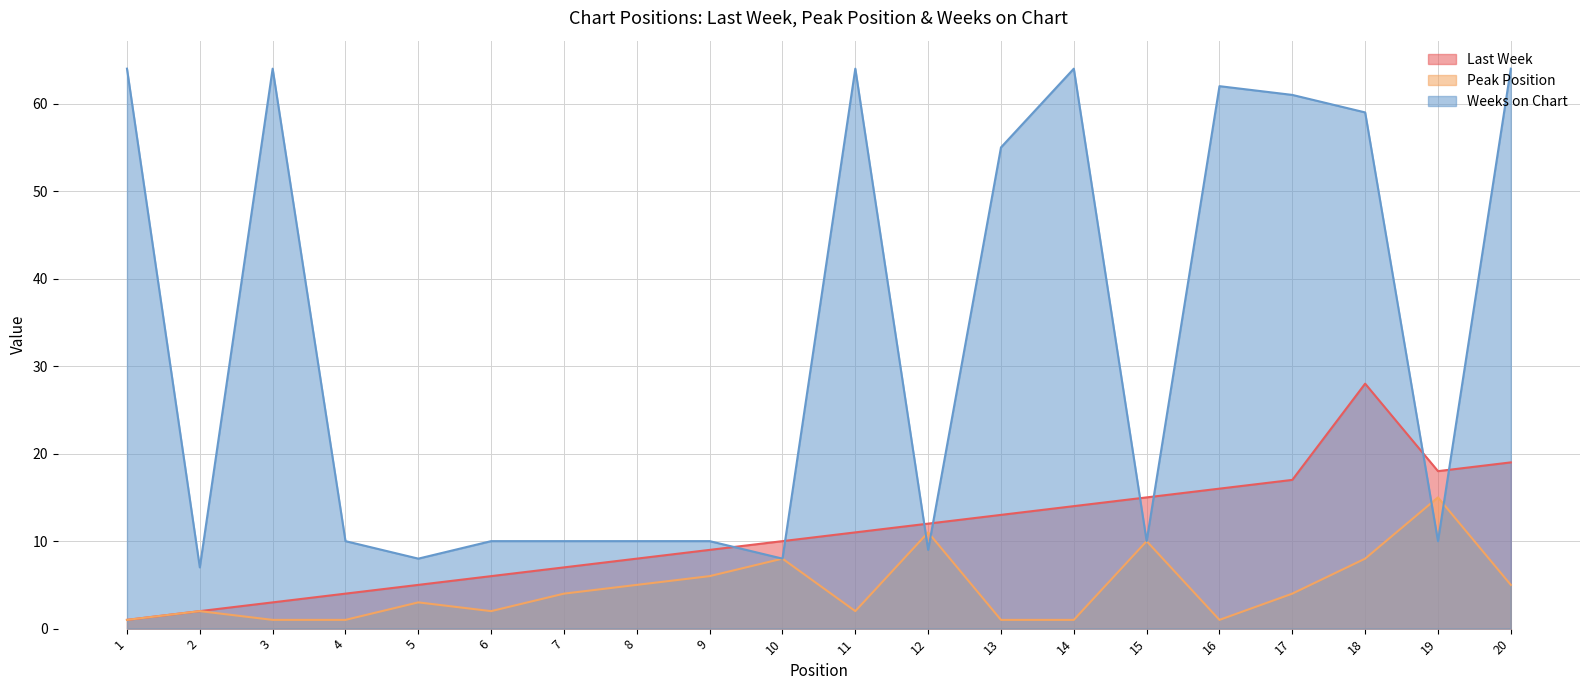

Rank the categories by Peak Position value from lowest to highest.

1, 3, 4, 13, 14, 16, 2, 6, 11, 5, 7, 17, 8, 20, 9, 10, 18, 15, 12, 19